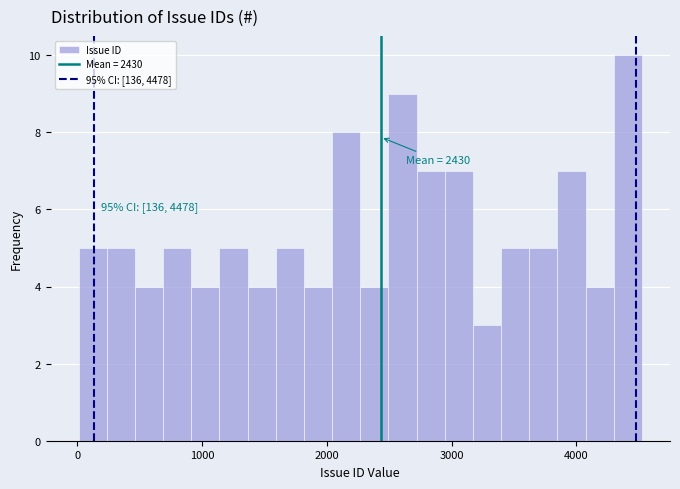

Read against the x-axis, roughly where is the centre of the tallest bar?

4400